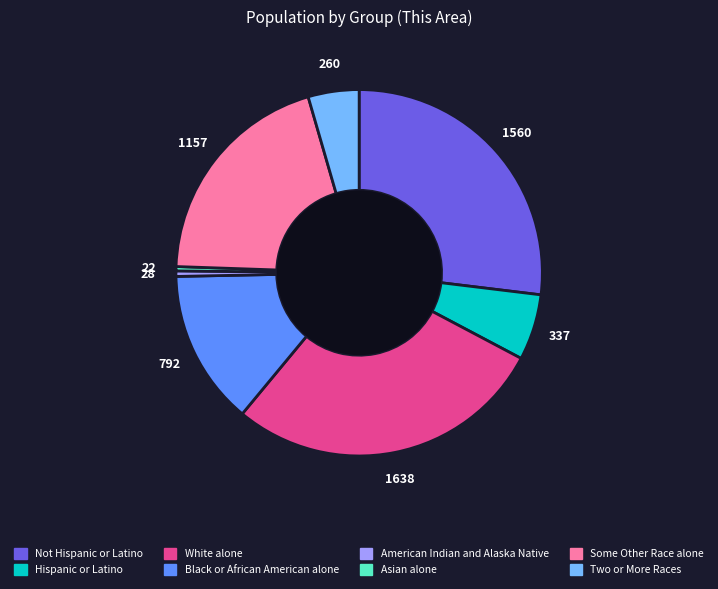

Does White alone account for over 50% of the chart?

No